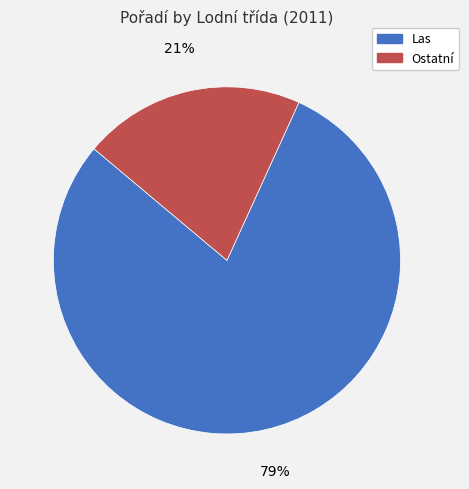

To the nearest percent, what is the average slice percentage?

50%